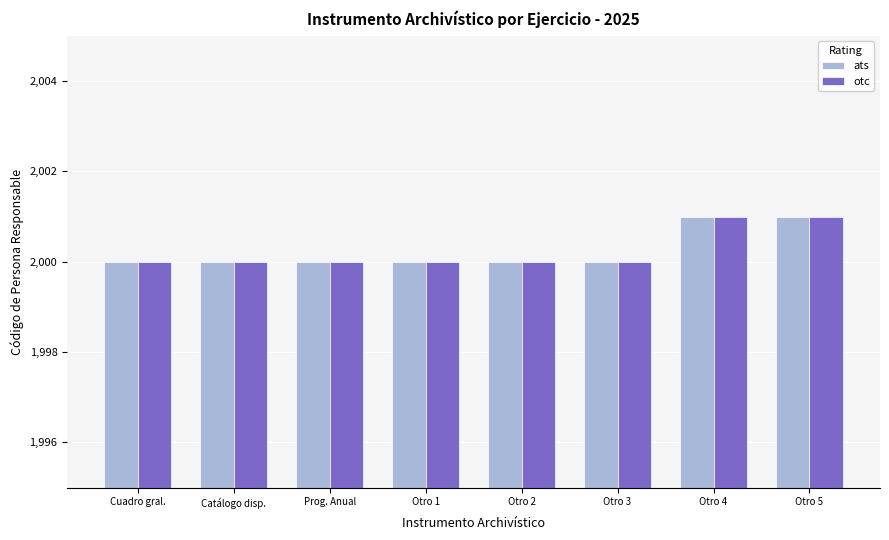

How many groups of bars are there?

8